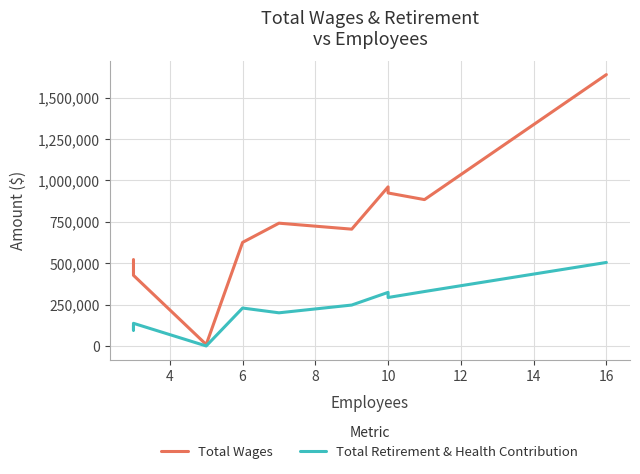

How many interior local peaks does the Total Wages series have?

2